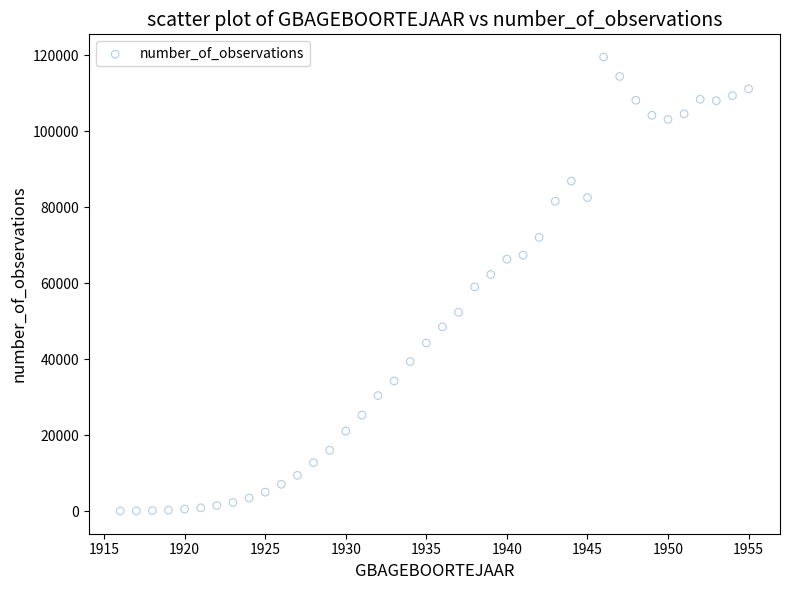

What is the range of X values (max minus min)?

39